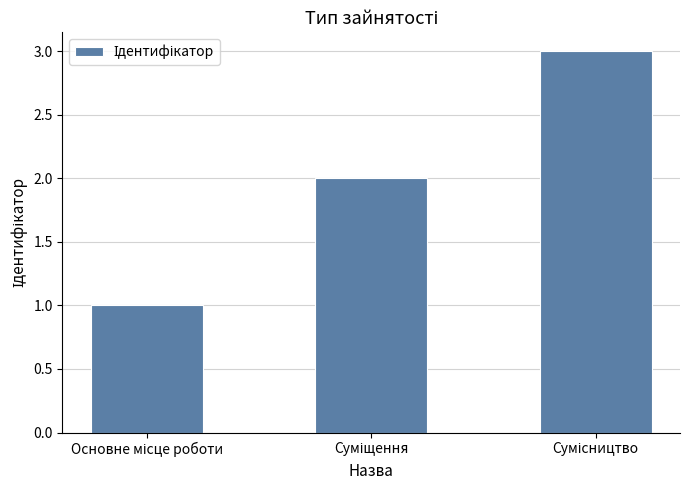

How many data points does each series have?

3